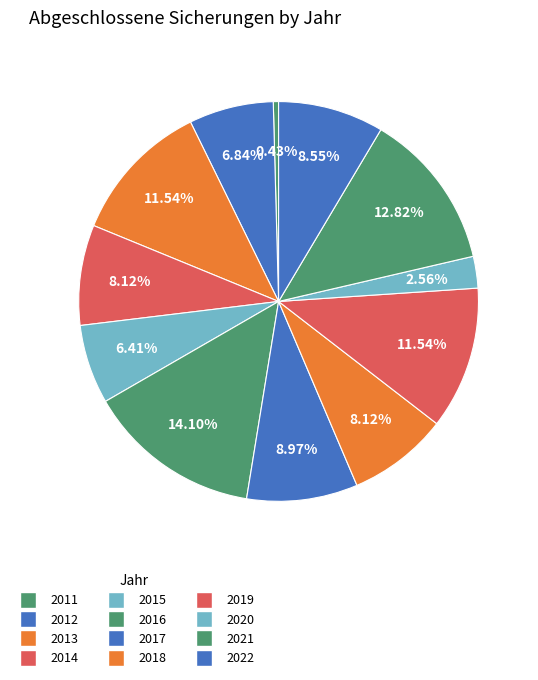

How many slices are in this pie chart?

12